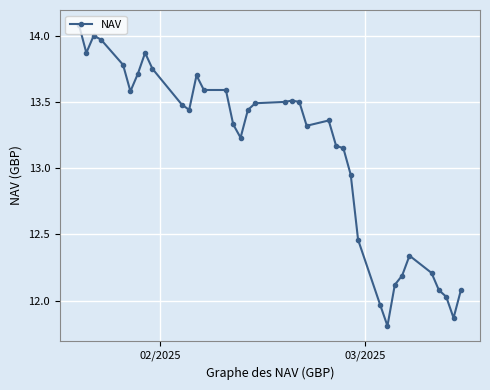

What is the greatest value displayed?

14.1